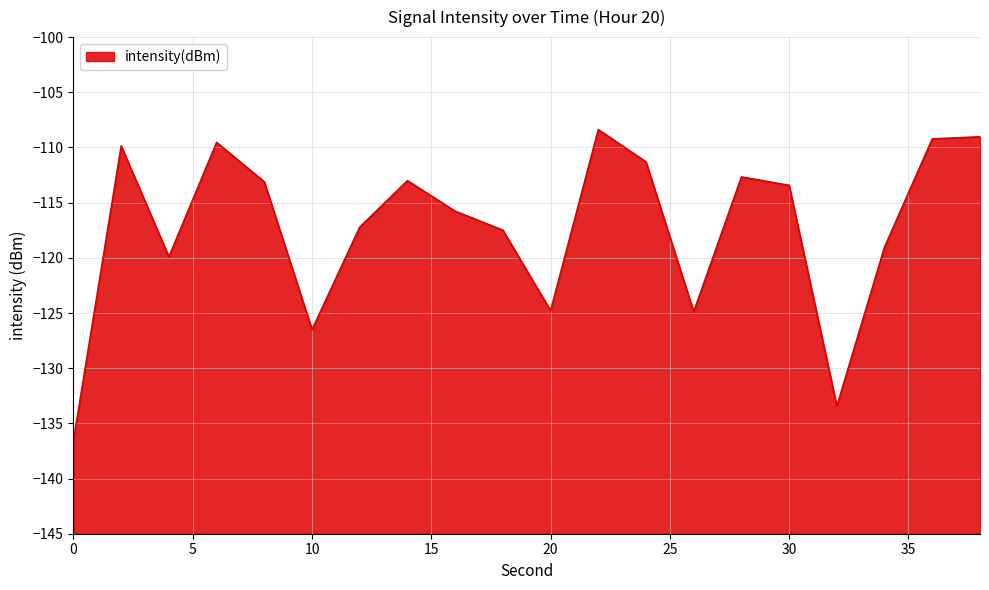

What is the minimum value shown in the chart?

-136.5